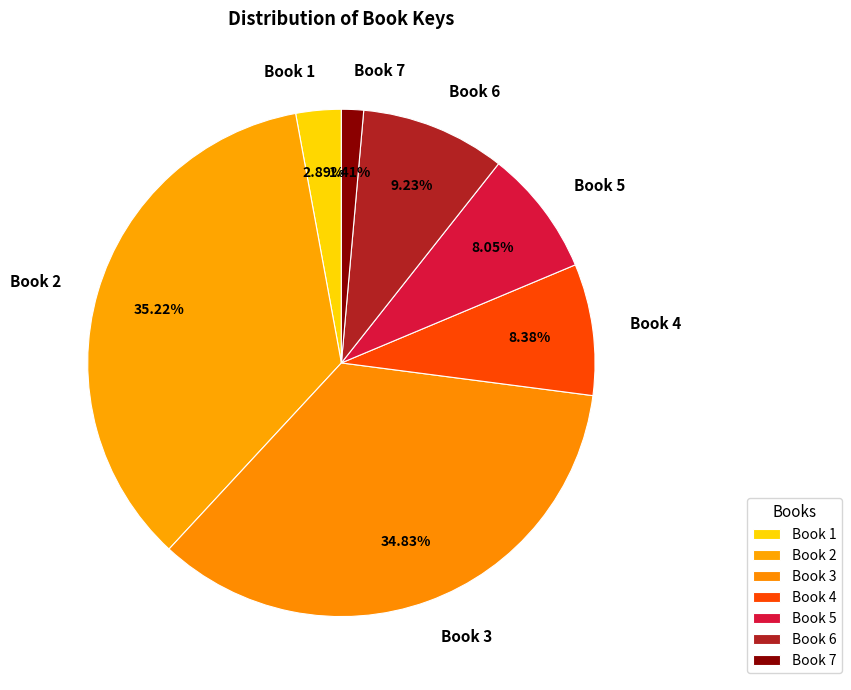

The Book 1 slice represents 3% of the pie. True or false?

True